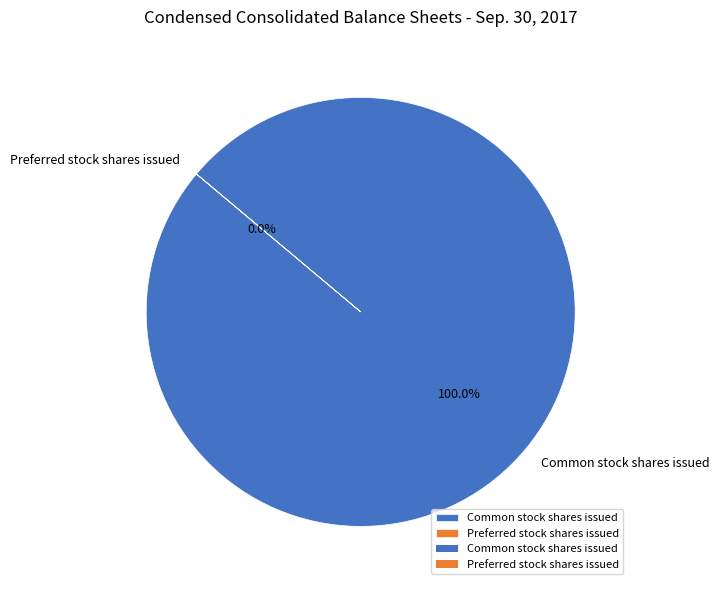

What is the largest slice in the pie chart?

Common stock shares issued